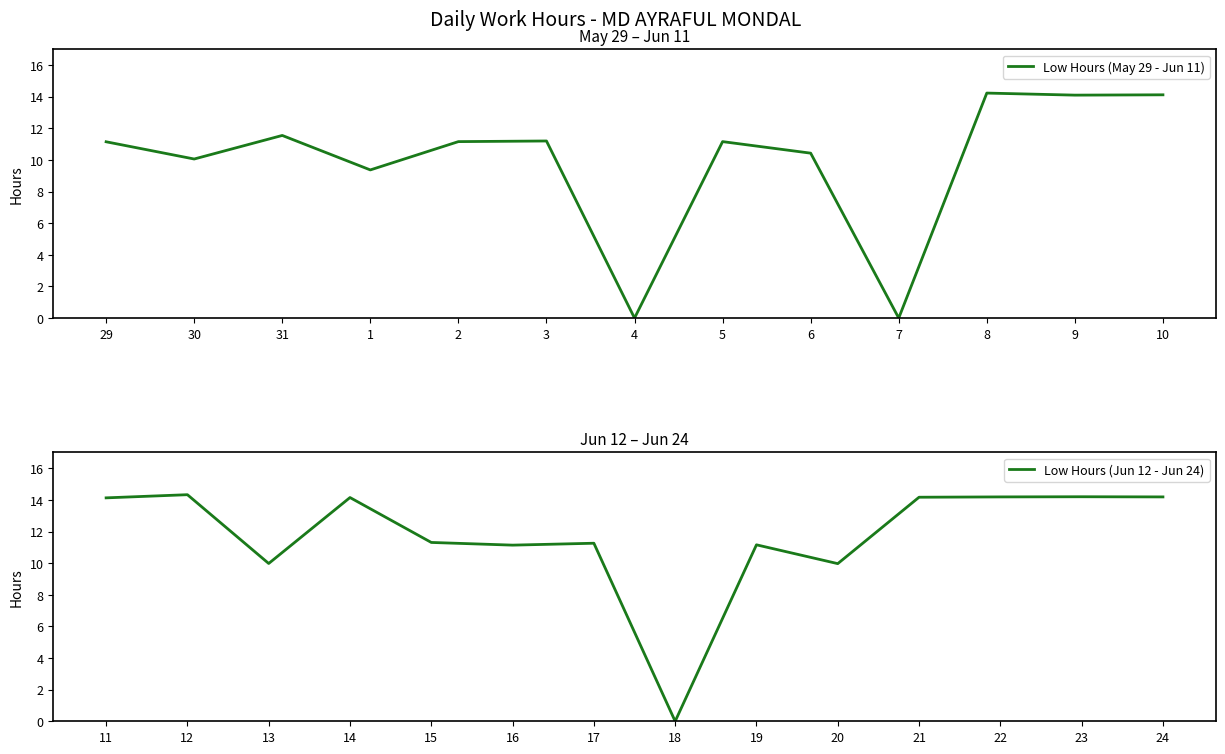

Where is the data nearest to the value 7?

1